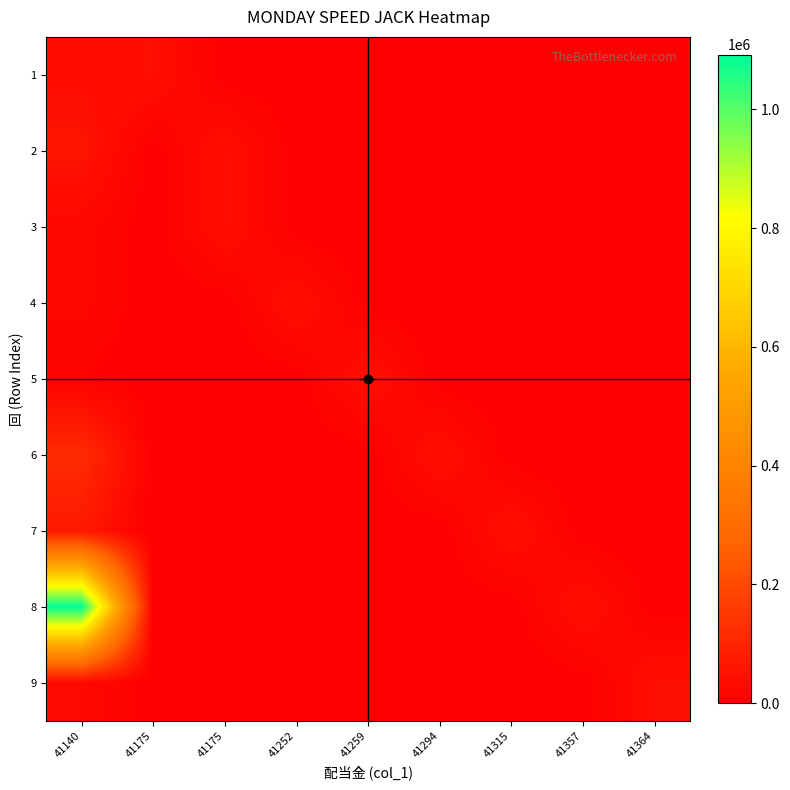

Rank the series at 41140 from lowest to highest value.

5, 4, 3, 9, 1, 2, 7, 6, 8